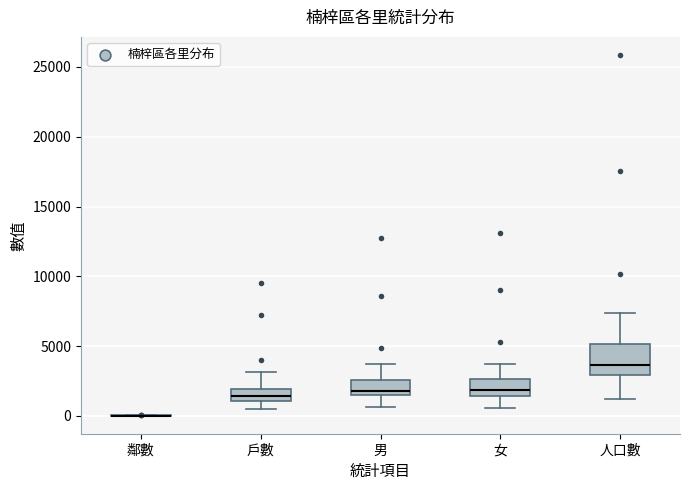

Reading left to right, read every box against the y-axis: the position of its median line, the range the box covers, and the ends of its whiskers. The values are not printed on the chart, so give them approximately, as read against the axis.

鄰數: box collapsed to a line at 0, whiskers 0 to 0
戶數: median 1500, box 1000 to 2000, whiskers 500 to 3000
男: median 2000, box 1500 to 2500, whiskers 500 to 3500
女: median 2000, box 1500 to 2500, whiskers 500 to 3500
人口數: median 3500, box 3000 to 5000, whiskers 1000 to 7500